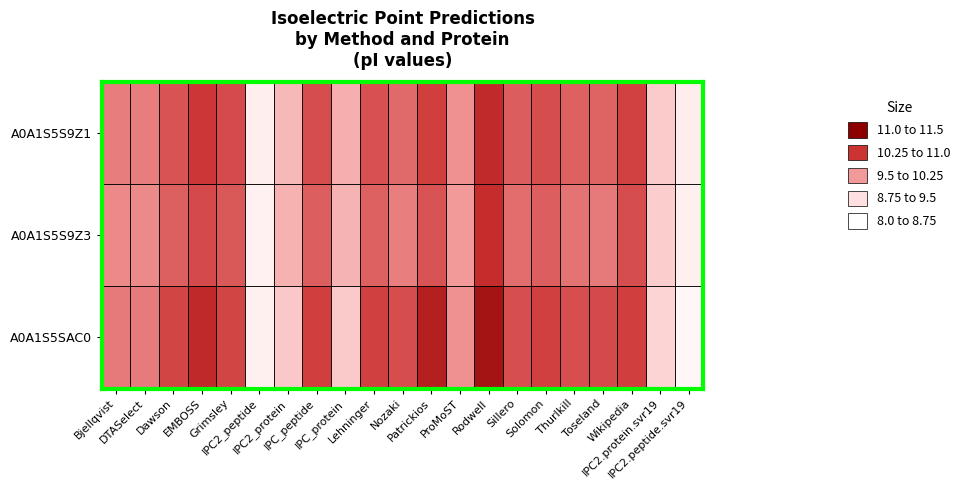

What is the total value across all series at Wikipedia?

31.4